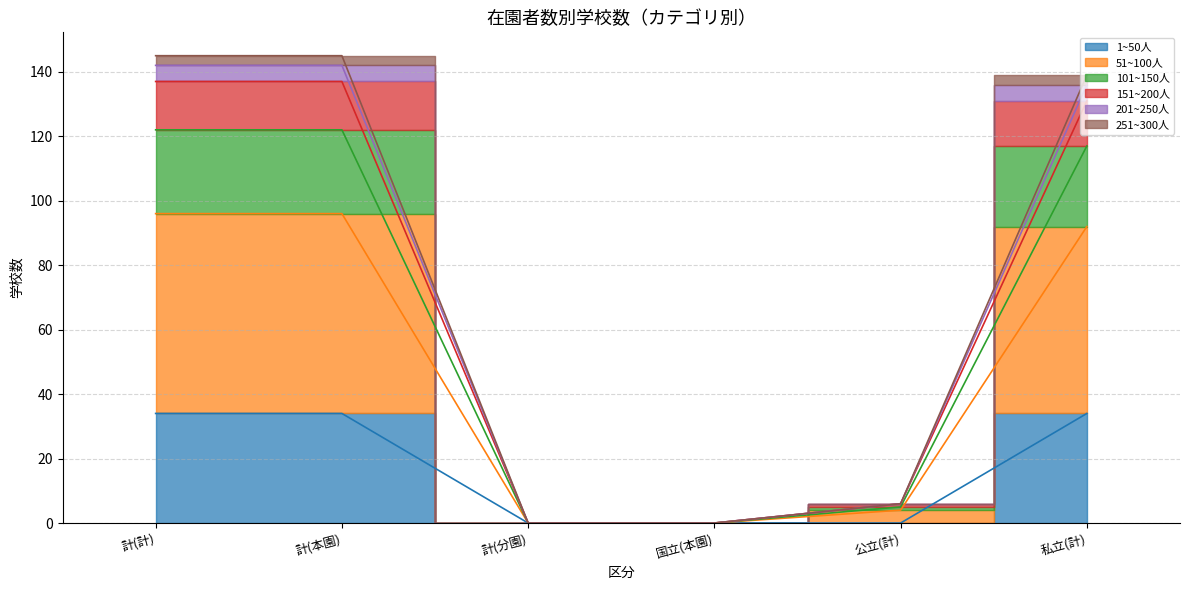

What is the maximum value shown in the chart?

145